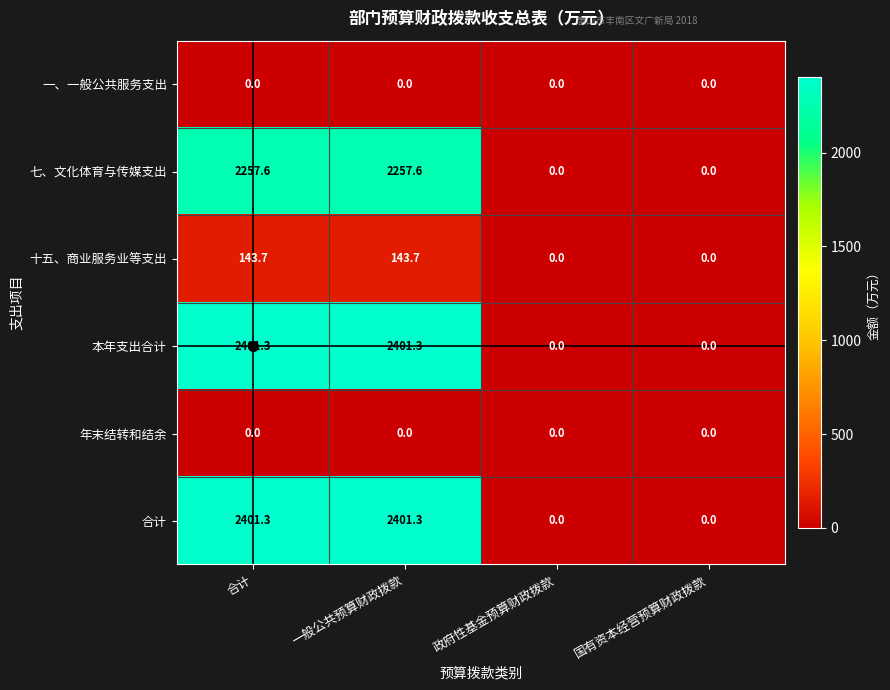

The 十五、商业服务业等支出 series shows 99.8 at 国有资本经营预算财政拨款. True or false?

False